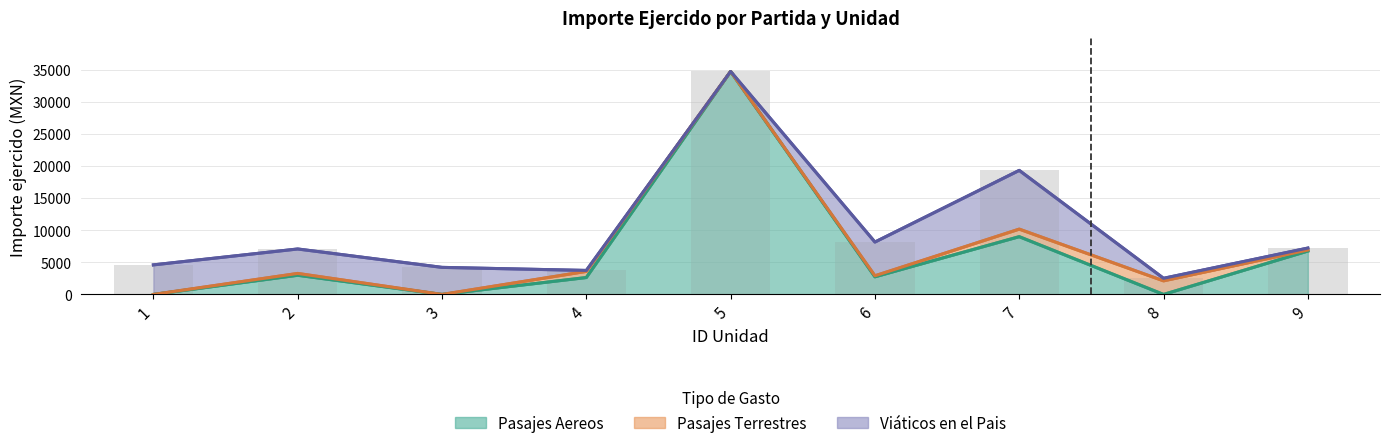

Reading right to left, what are all the values shown in this chart?

Pasajes Aereos: 9=6759.5	8=0.0	7=8999.7	6=2745.9	5=34728.0	4=2634.0	3=0.0	2=2988.1	1=0.0
Pasajes Terrestres: 9=162.4	8=2117.6	7=1174.8	6=159.9	5=0.0	4=956.1	3=0.0	2=284.0	1=0.0
Viáticos en el Pais: 9=302.0	8=397.0	7=9147.0	6=5255.0	5=0.0	4=149.0	3=4216.7	2=3809.0	1=4604.2